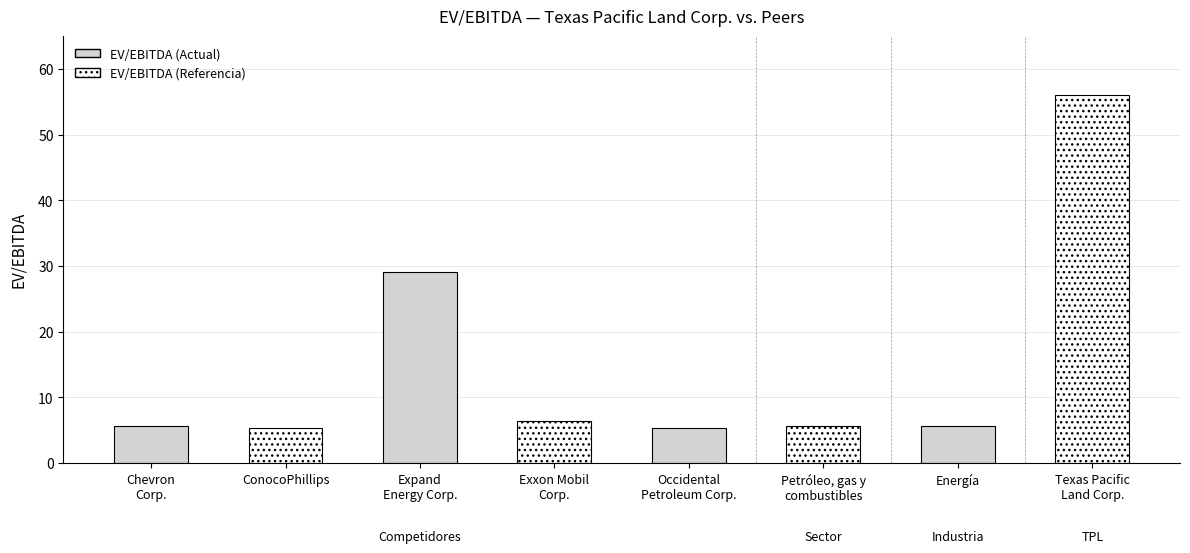

Rank the categories by value from lowest to highest.

ConocoPhillips, Occidental
Petroleum Corp., Petróleo, gas y
combustibles, Energía, Chevron
Corp., Exxon Mobil
Corp., Expand
Energy Corp., Texas Pacific
Land Corp.